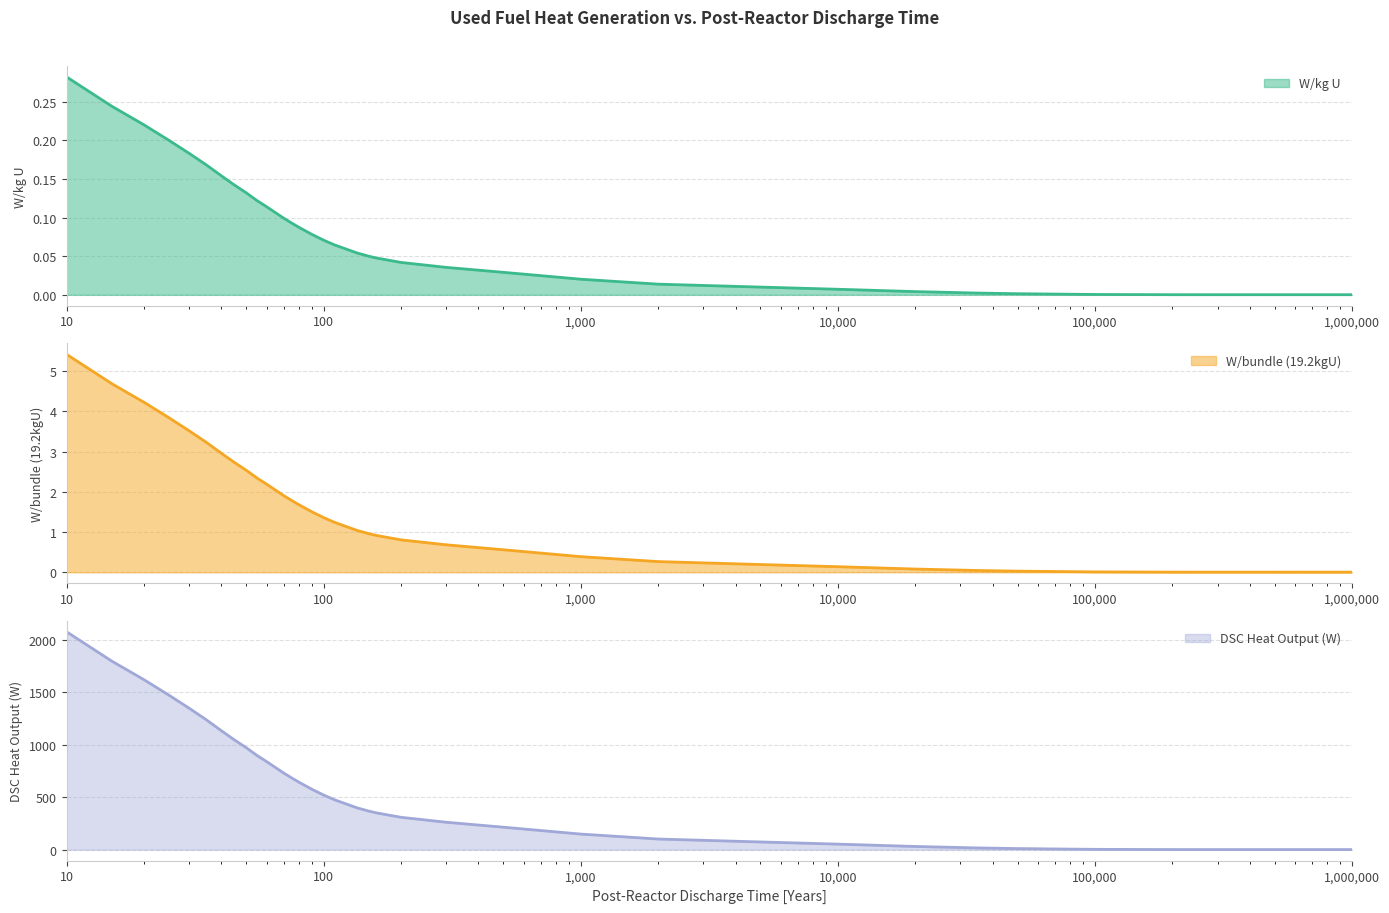

At which label is DSC Heat Output (W) closest to 1040?

45